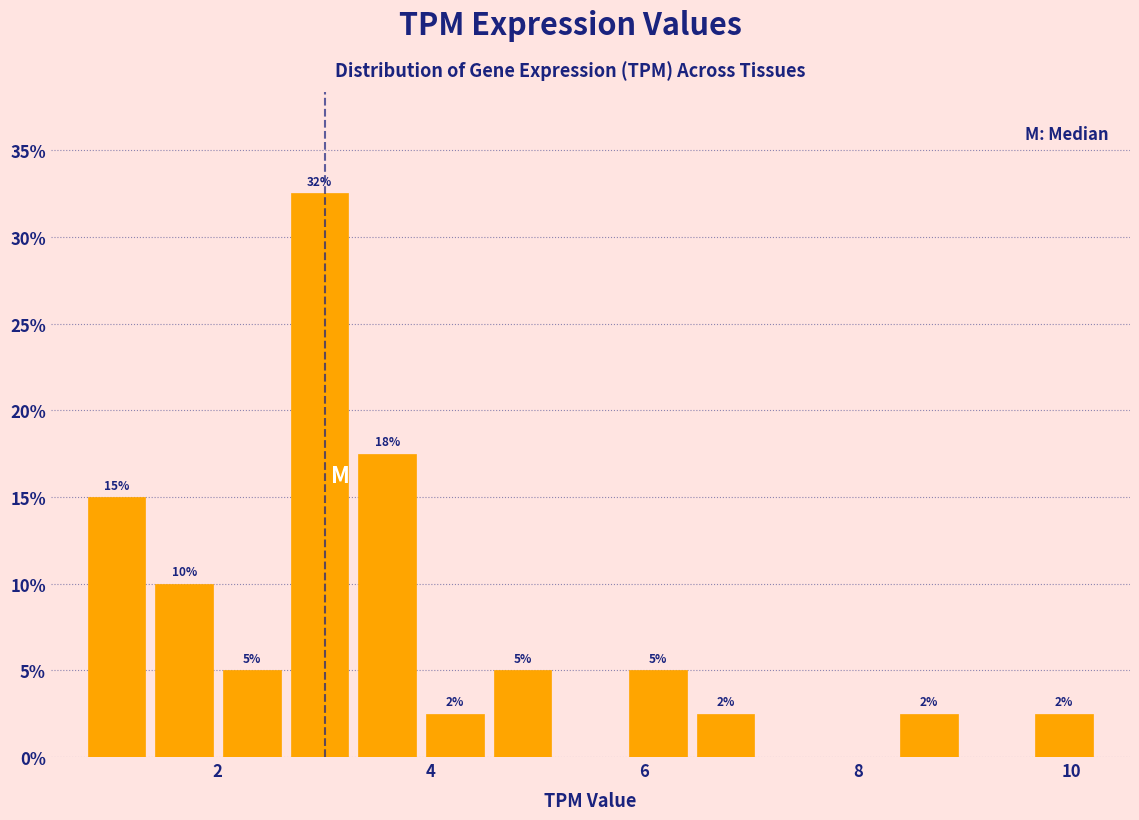

Read against the x-axis, roughly where is the centre of the tallest bar?

3.0